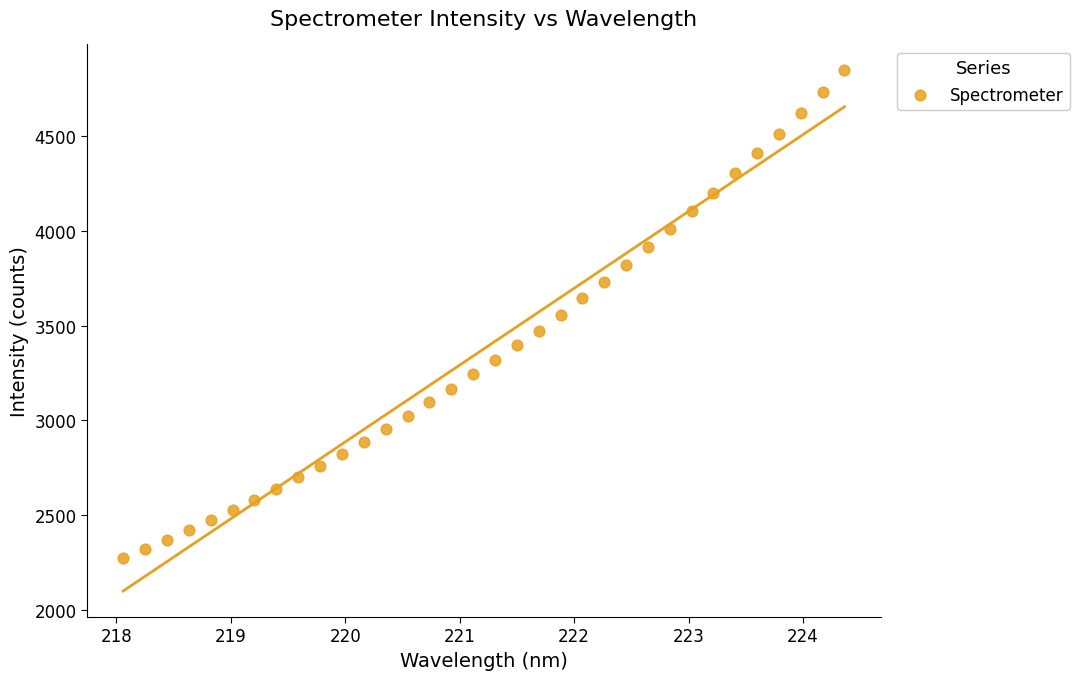

What is the range of X values (max minus min)?

6.3